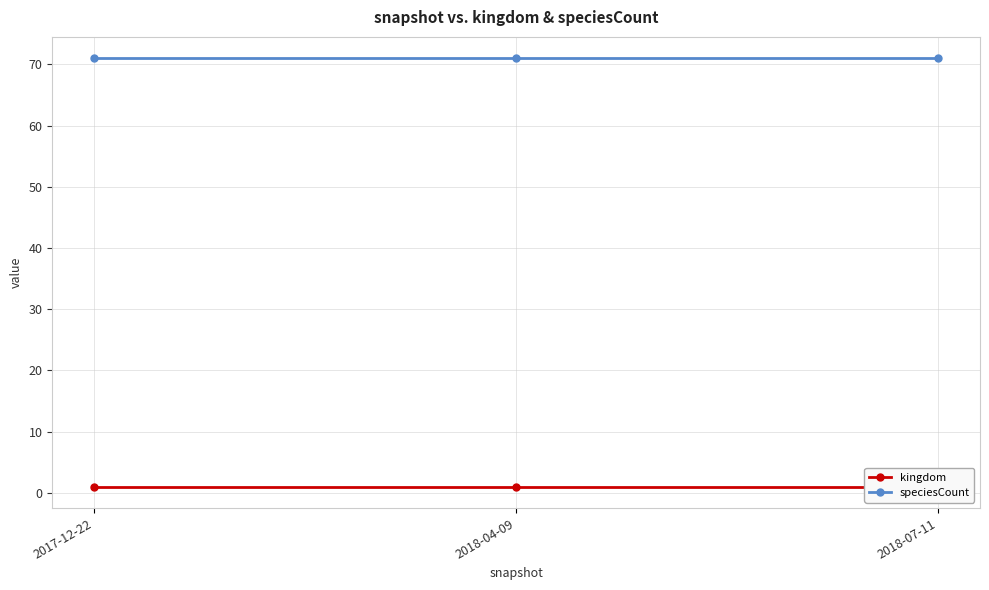

What is the average value of the kingdom series?

1